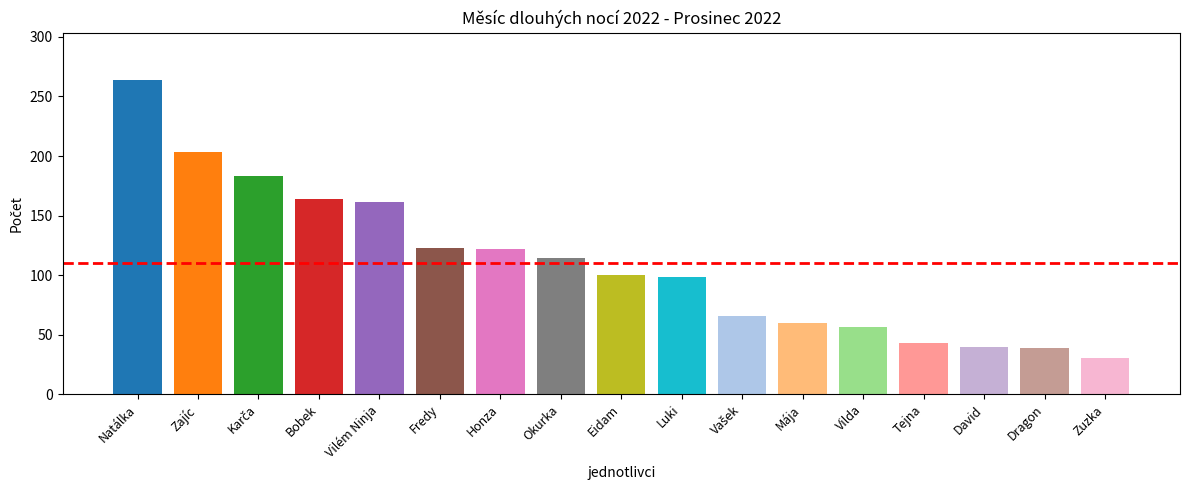

What is the sum of the values at Vilda and Eidam?

156